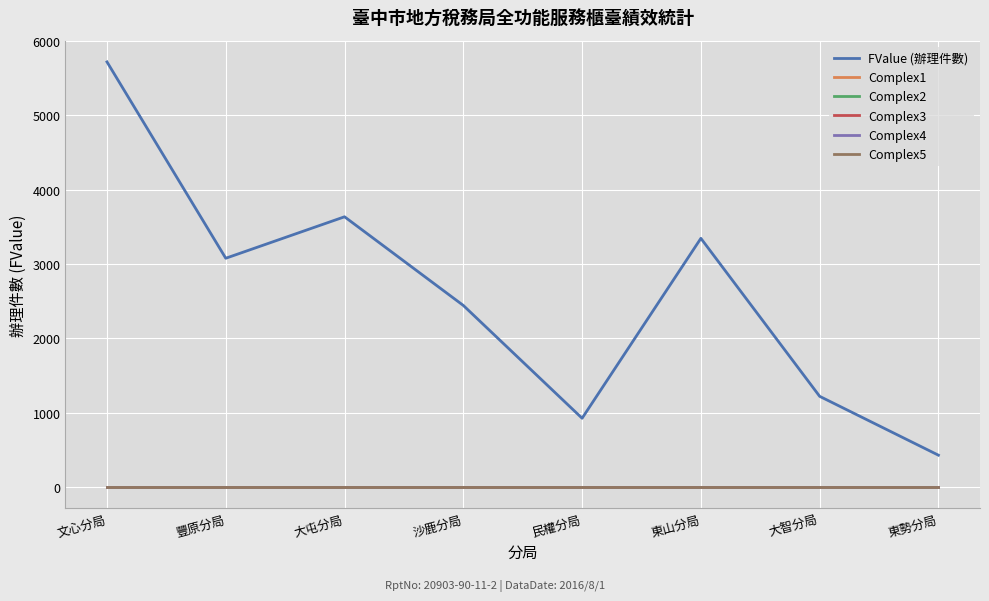

Does the chart have visible grid lines?

Yes